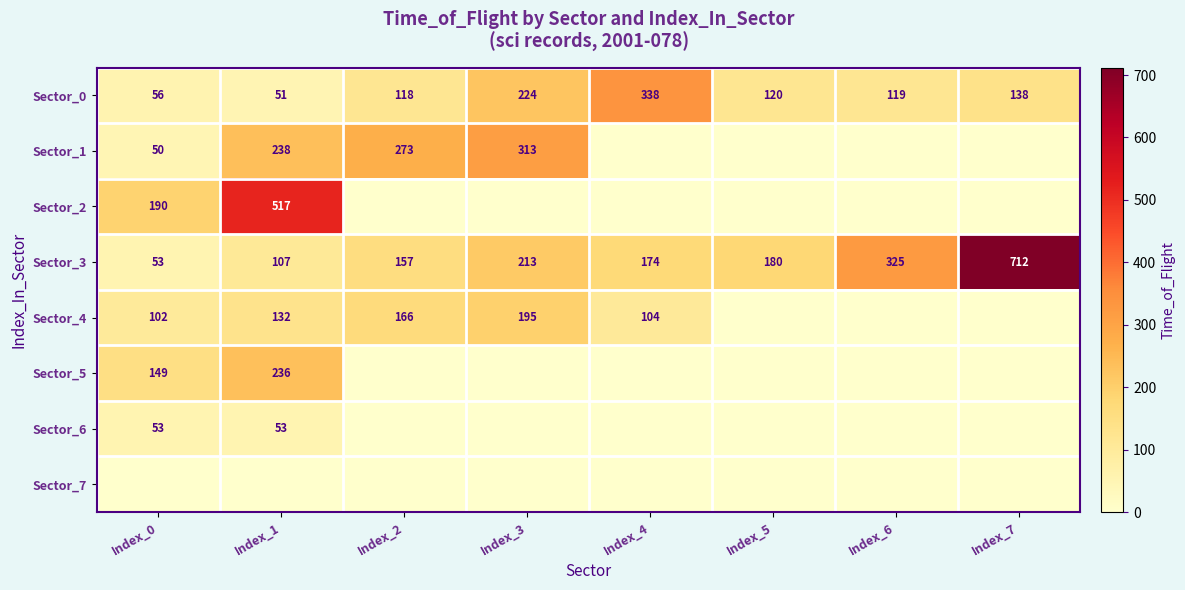

Is the value of Sector_0 at Index_6 greater than the value of Sector_3 at Index_2?

No